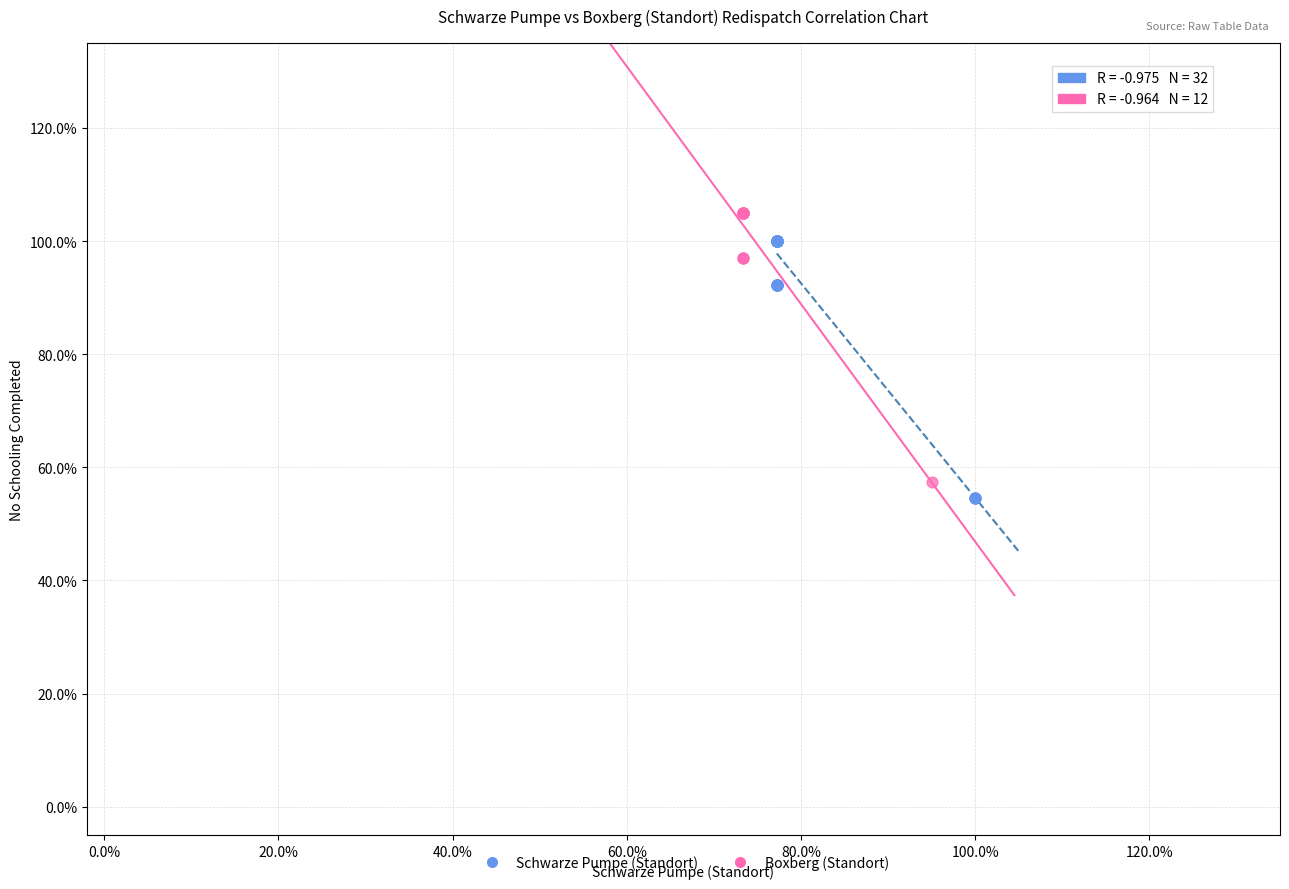

What are all the series names shown in the legend?

Schwarze Pumpe (Standort), Boxberg (Standort)